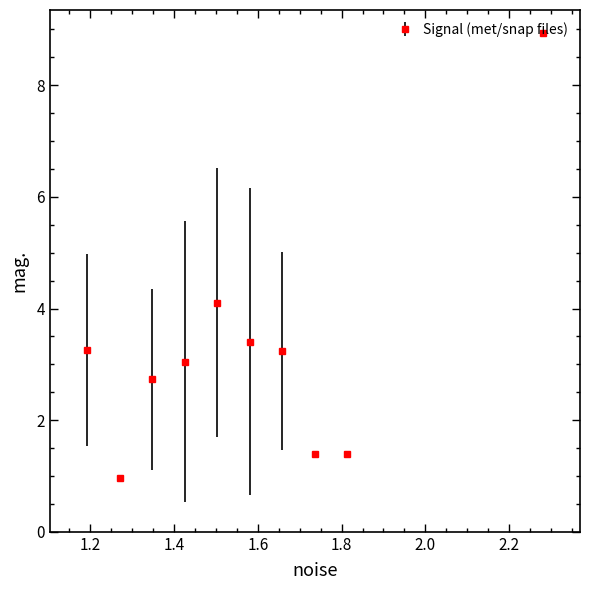

What is the average value?

3.2